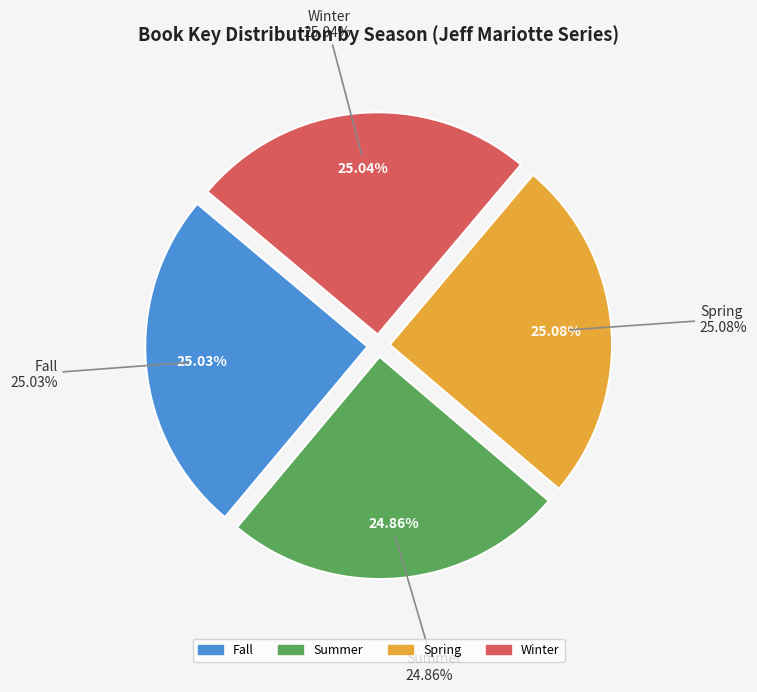

How many slices are in this pie chart?

4